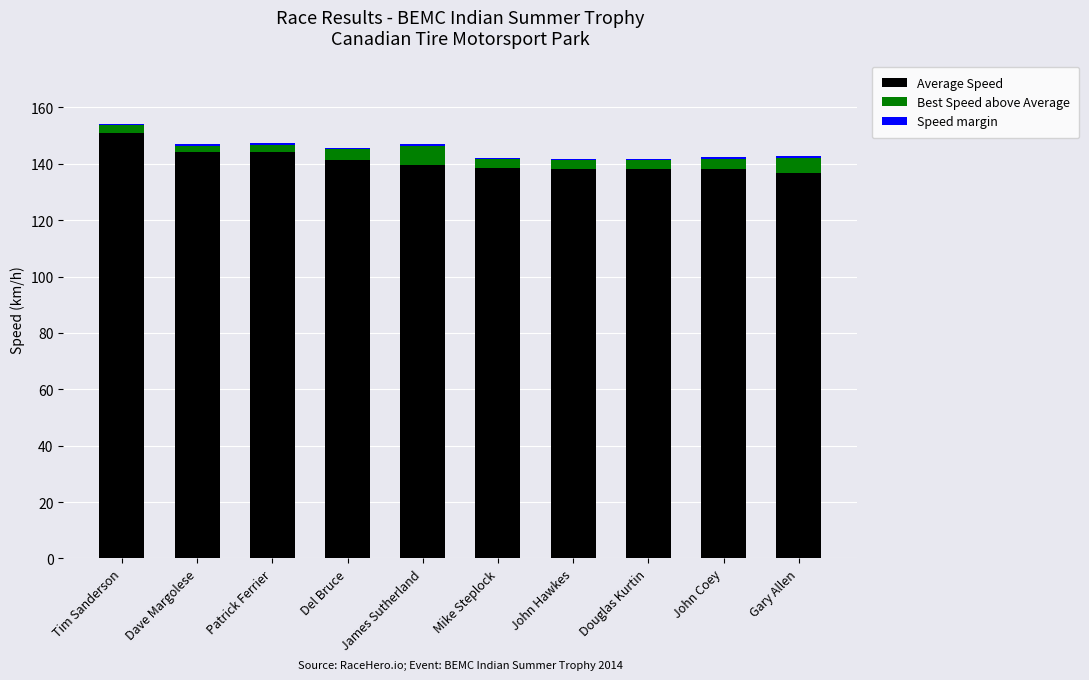

What is the sum of all Average Speed values?

1410.0